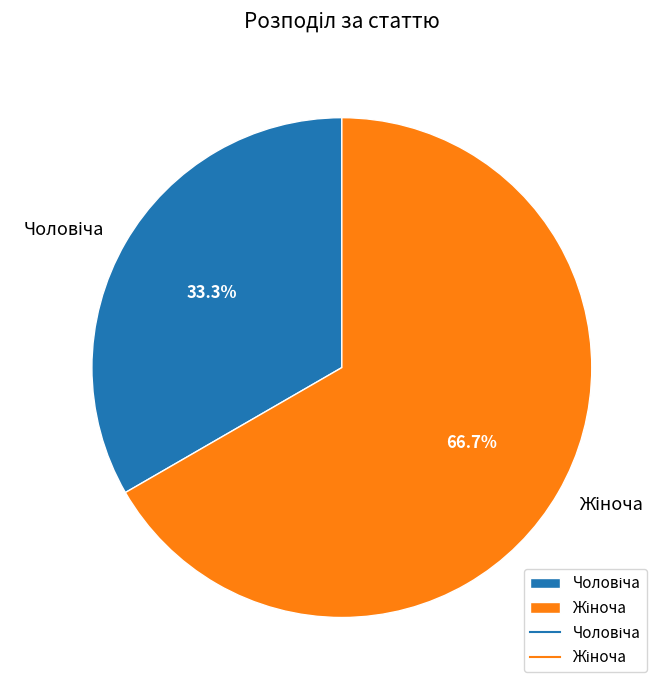

Does any single category account for the majority?

Yes